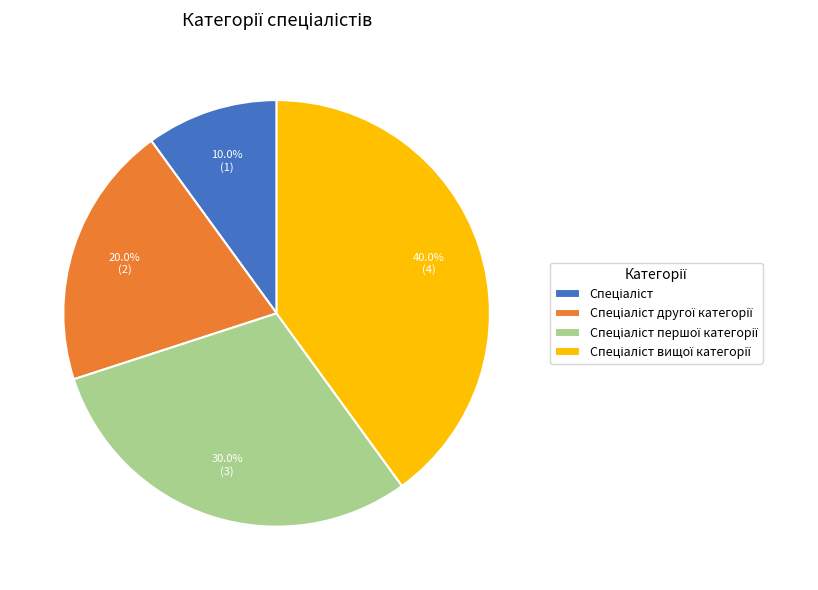

How many segments does this pie chart have?

4